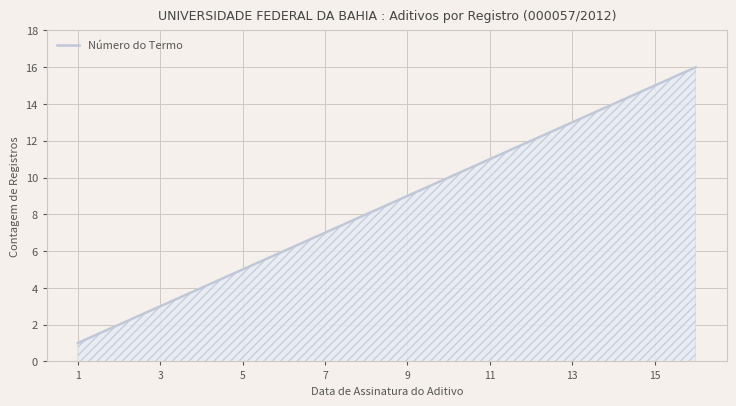

What is the difference between the maximum and minimum values?

15